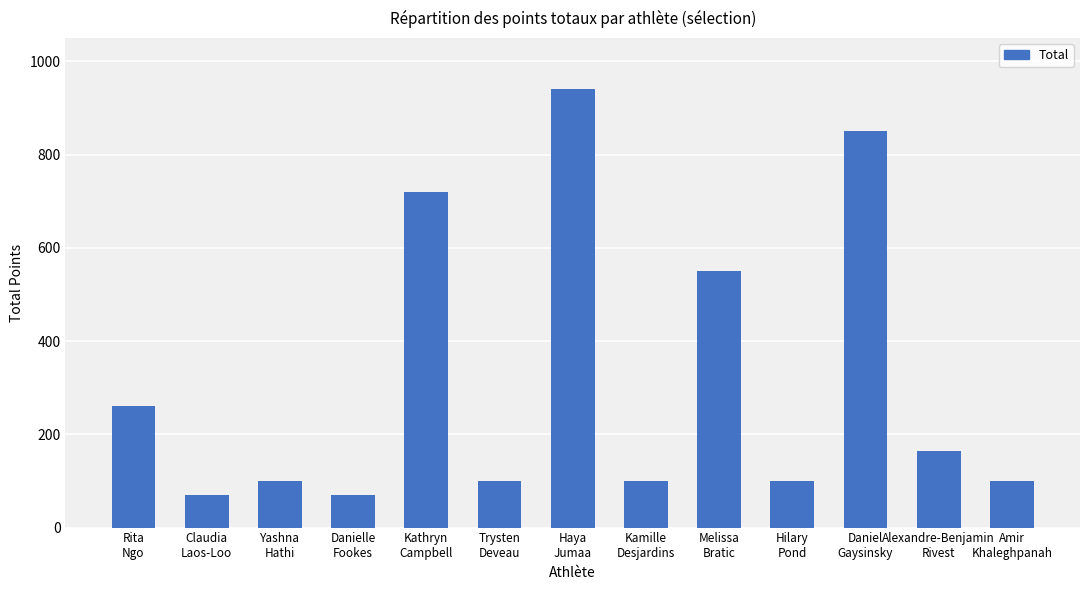

What is the average value?

317